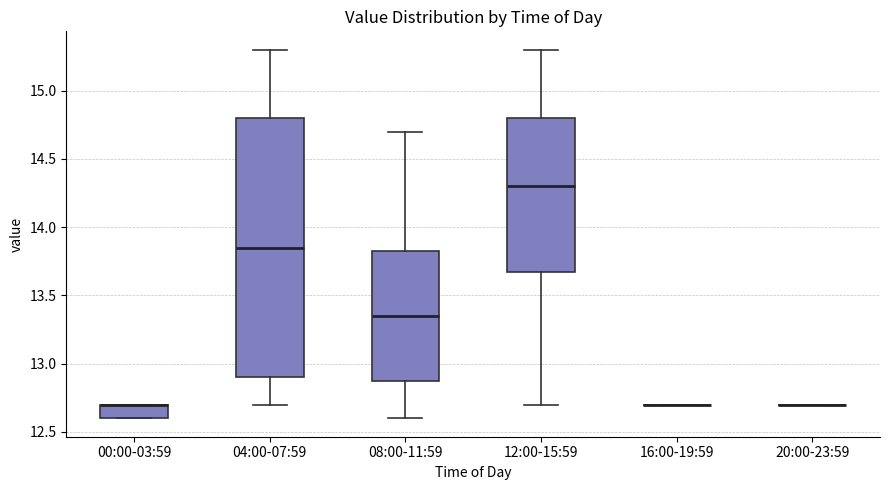

Comparing the boxes themselves (not the whiskers), which one is the tallest?

04:00-07:59